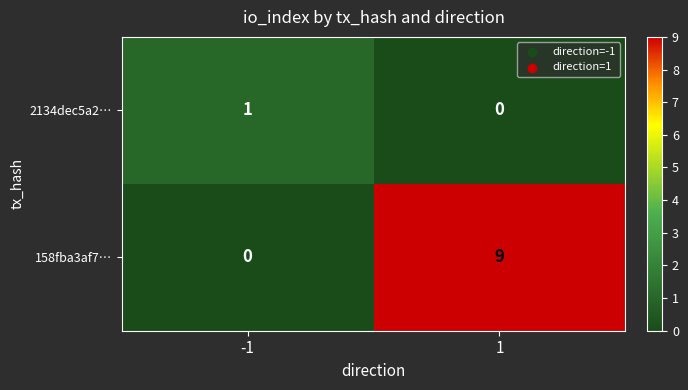

At which category is the sum across all series the highest?

1